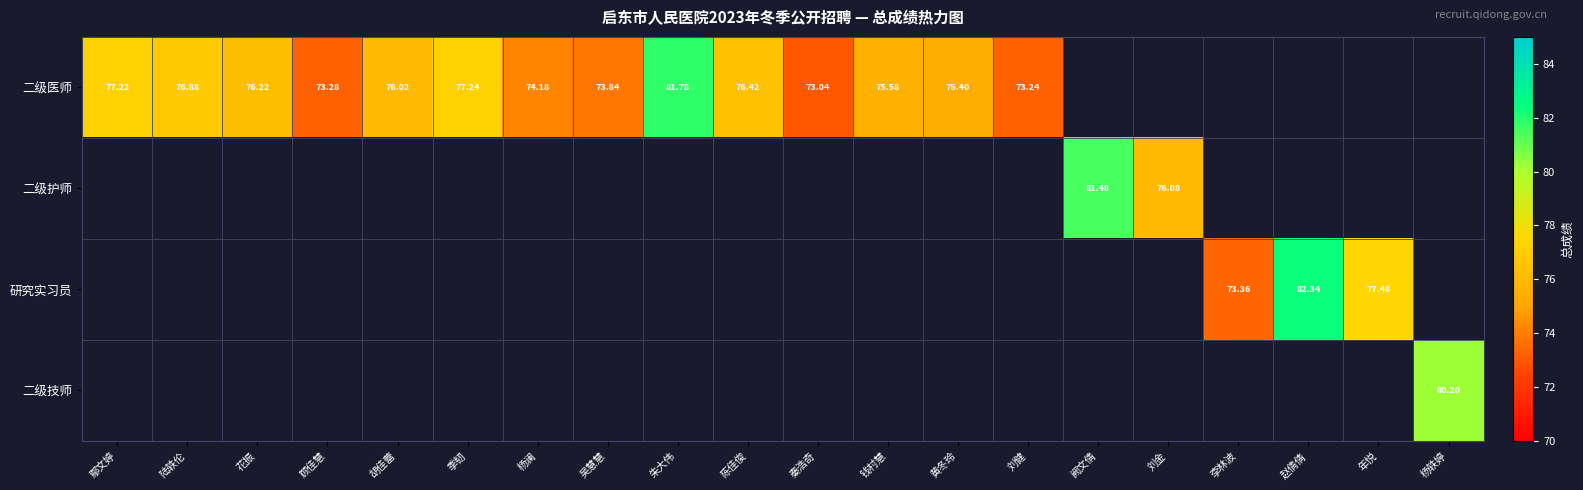

Rank the series at 杨轶婷 from lowest to highest value.

二级医师, 二级护师, 研究实习员, 二级技师